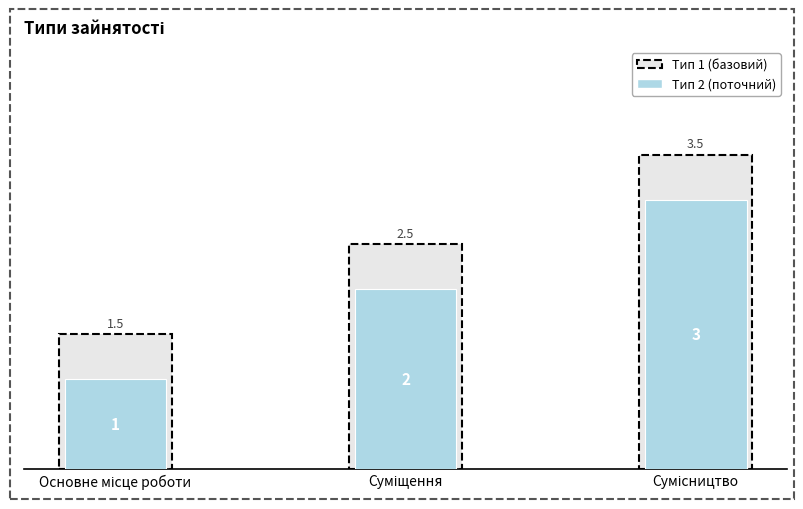

What is the maximum value shown in the chart?

3